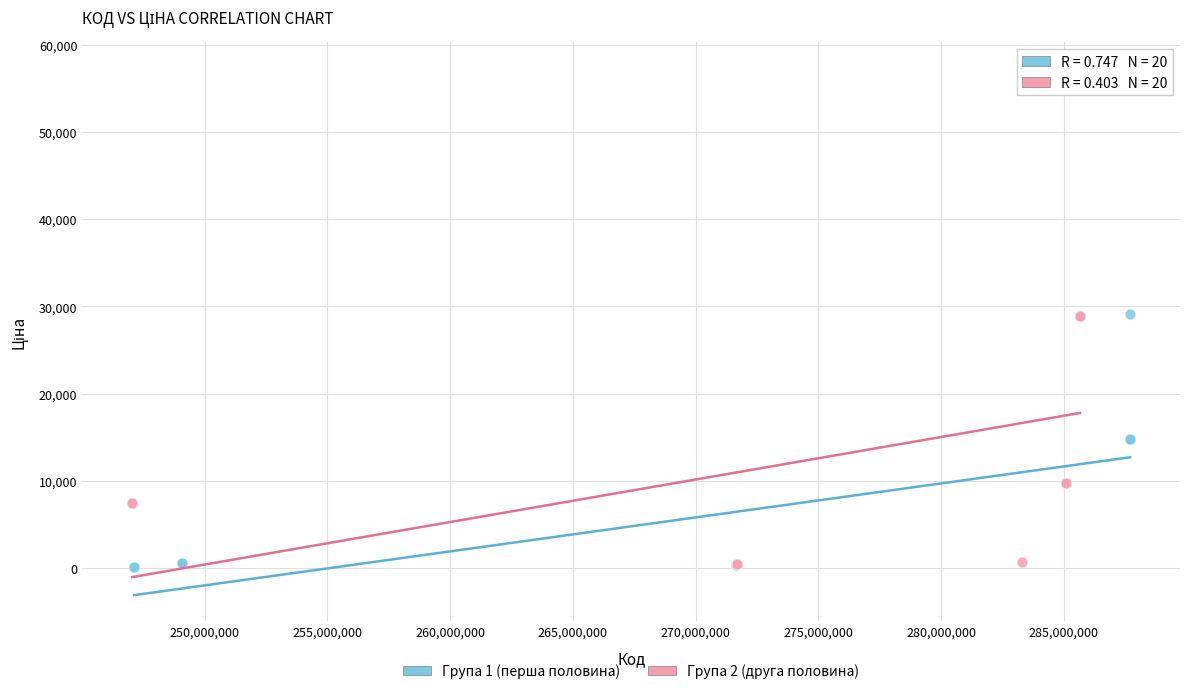

Which series contains the highest Y value?

Група 2 (друга половина)